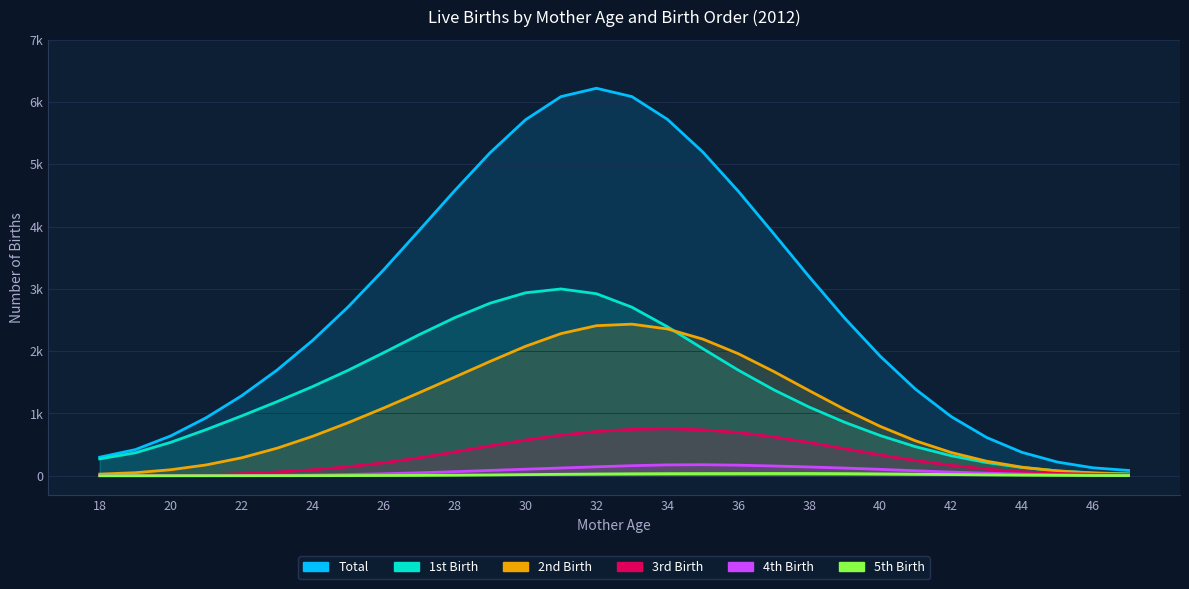

At which category does the chart reach its peak across all series?

32